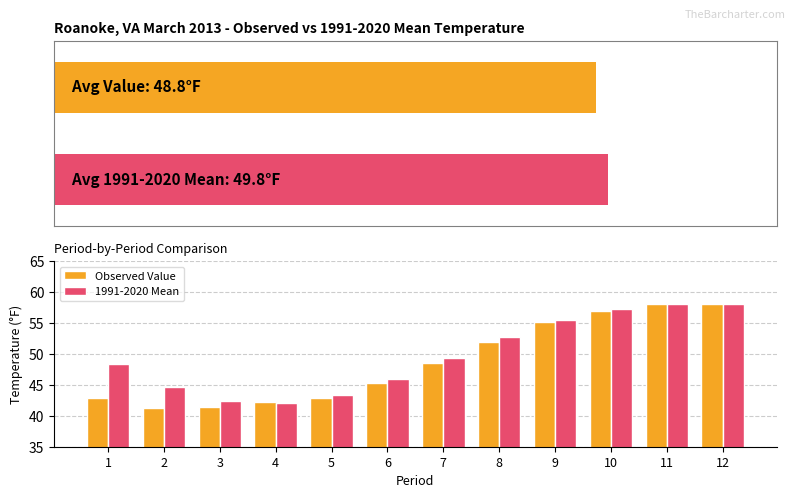

What is the value of the Observed Value bar at the 4th from the left?

42.3